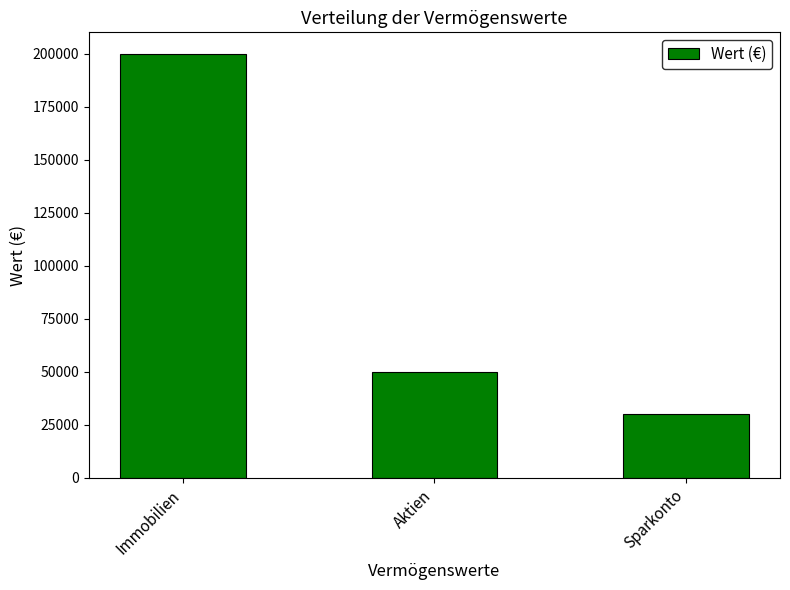

Between Immobilien and Aktien, which is larger?

Immobilien